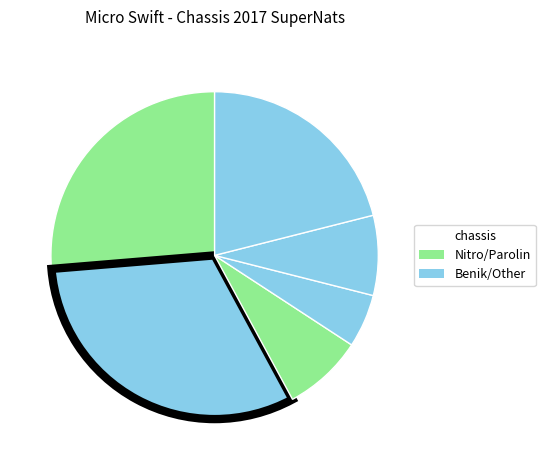

Is there a majority slice in this chart?

No